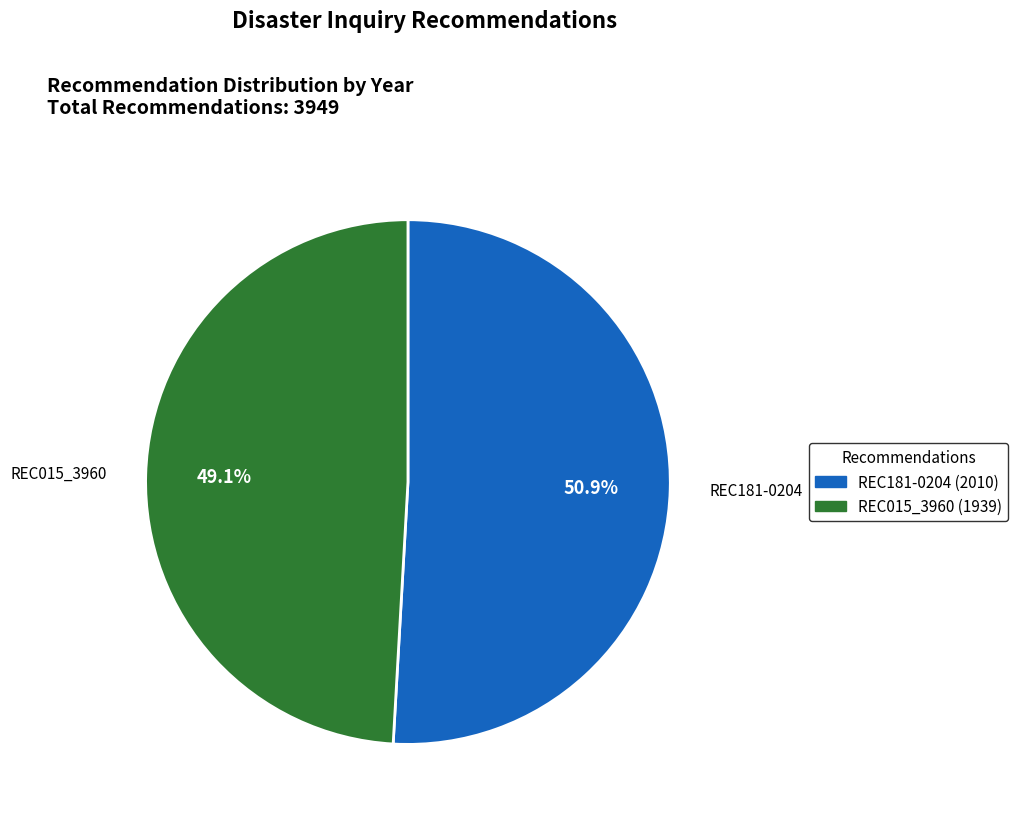

Which category has the biggest portion of the pie?

REC181-0204